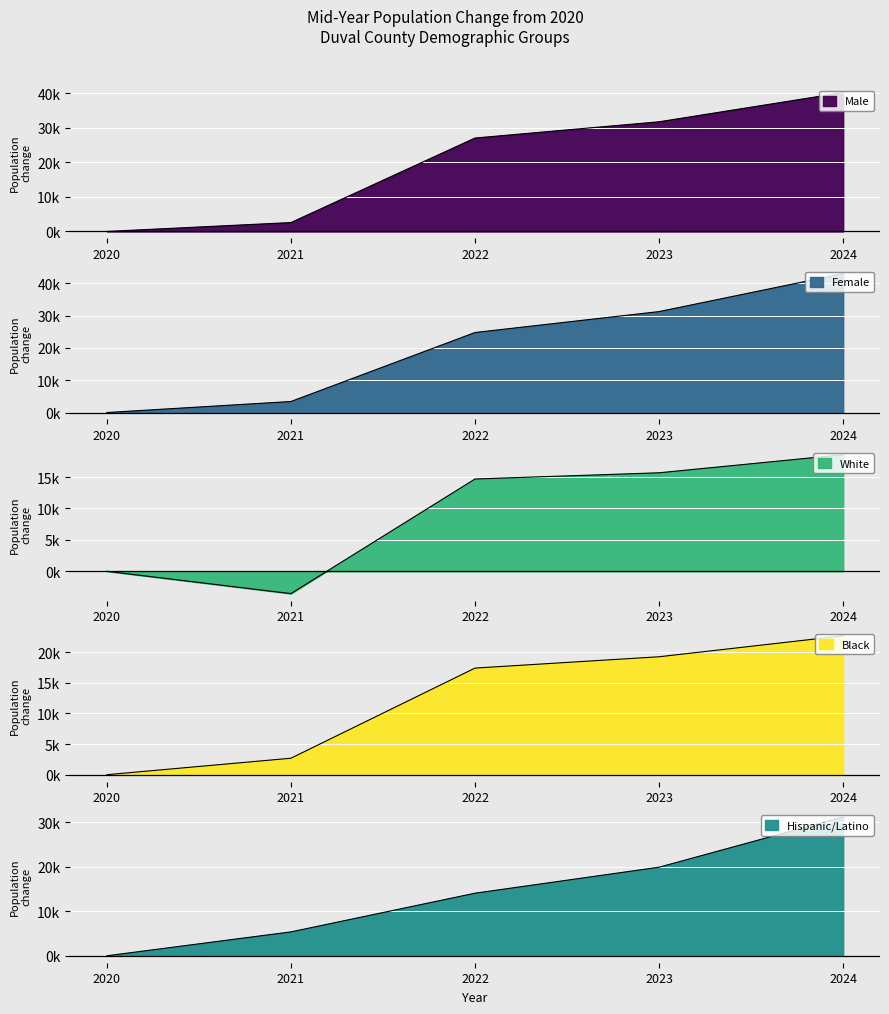

At which label does Male reach its minimum?

2020